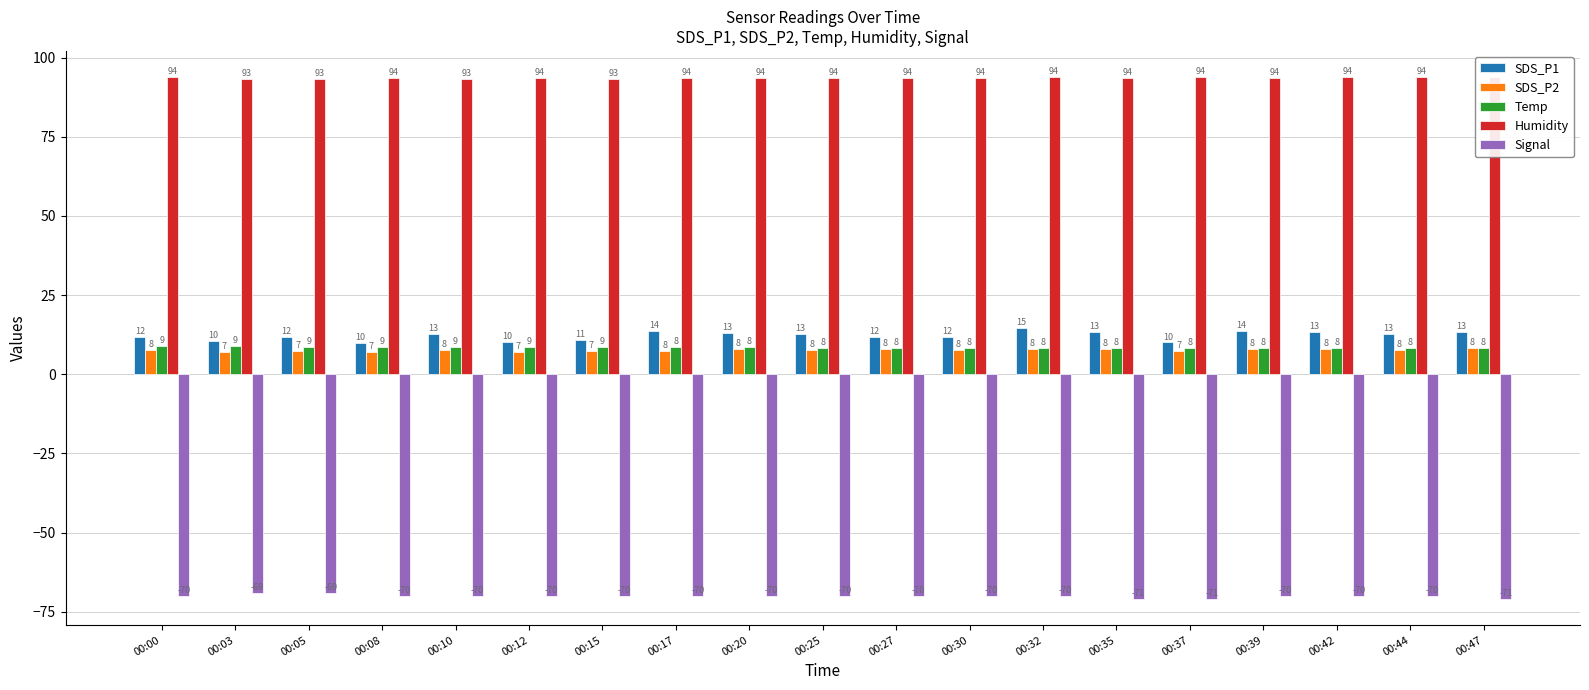

Between 00:25 and 00:37, which is larger?

00:25